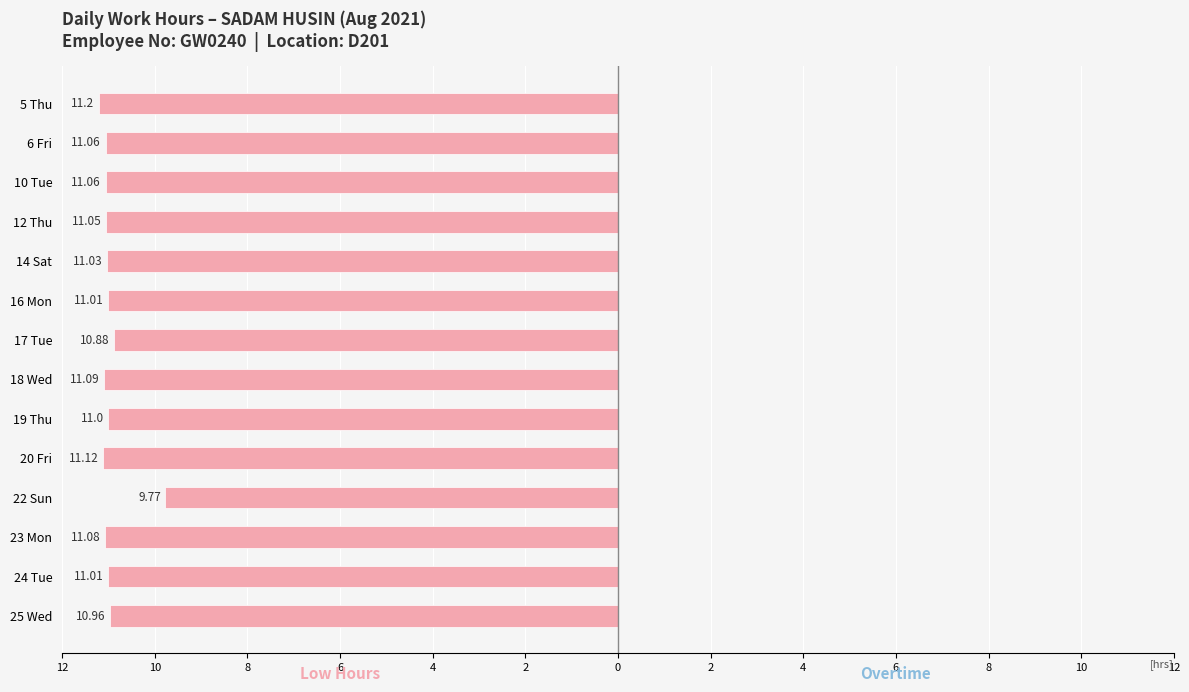

Does the chart contain any negative values?

Yes